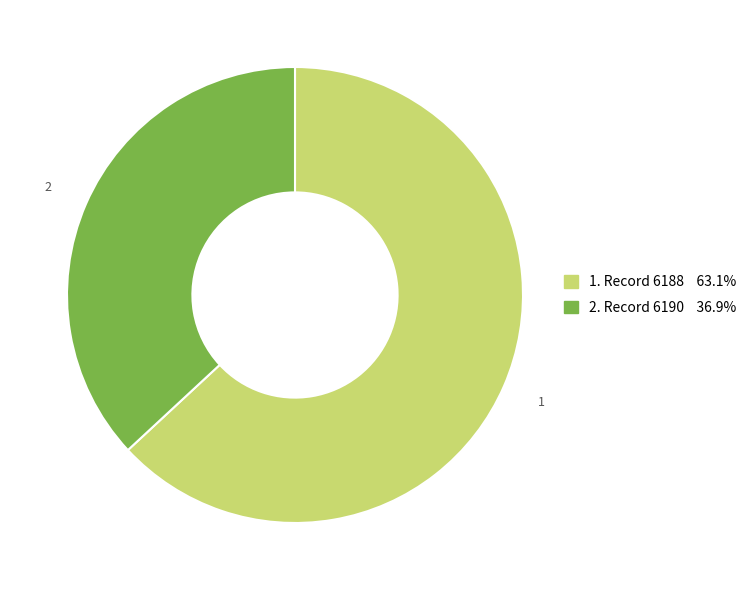

Is there a majority slice in this chart?

Yes